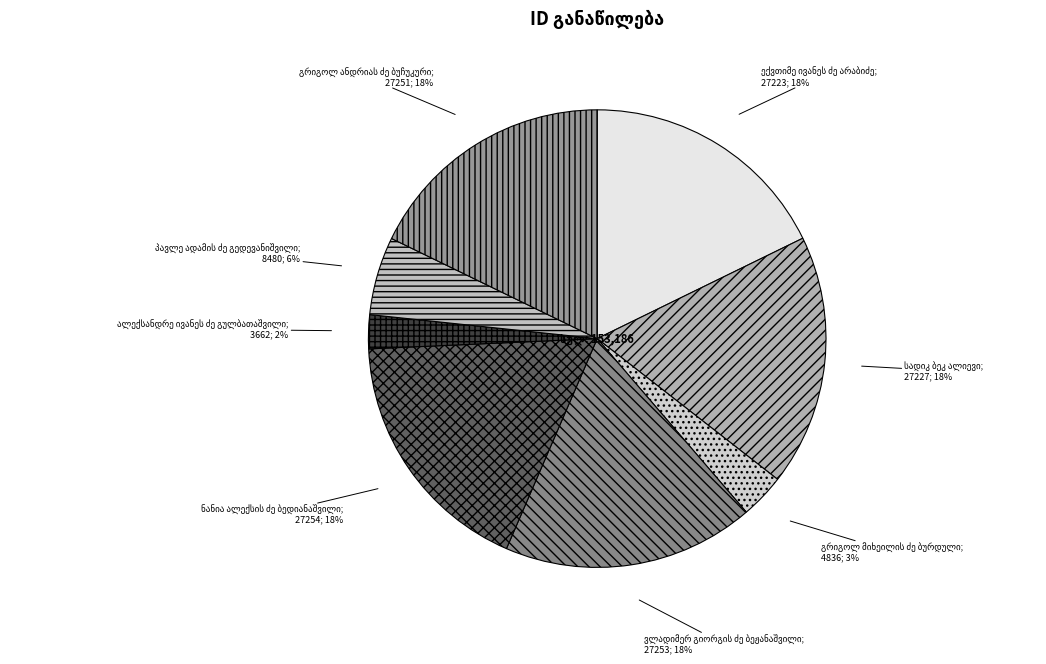

Count the number of slices in the pie.

8